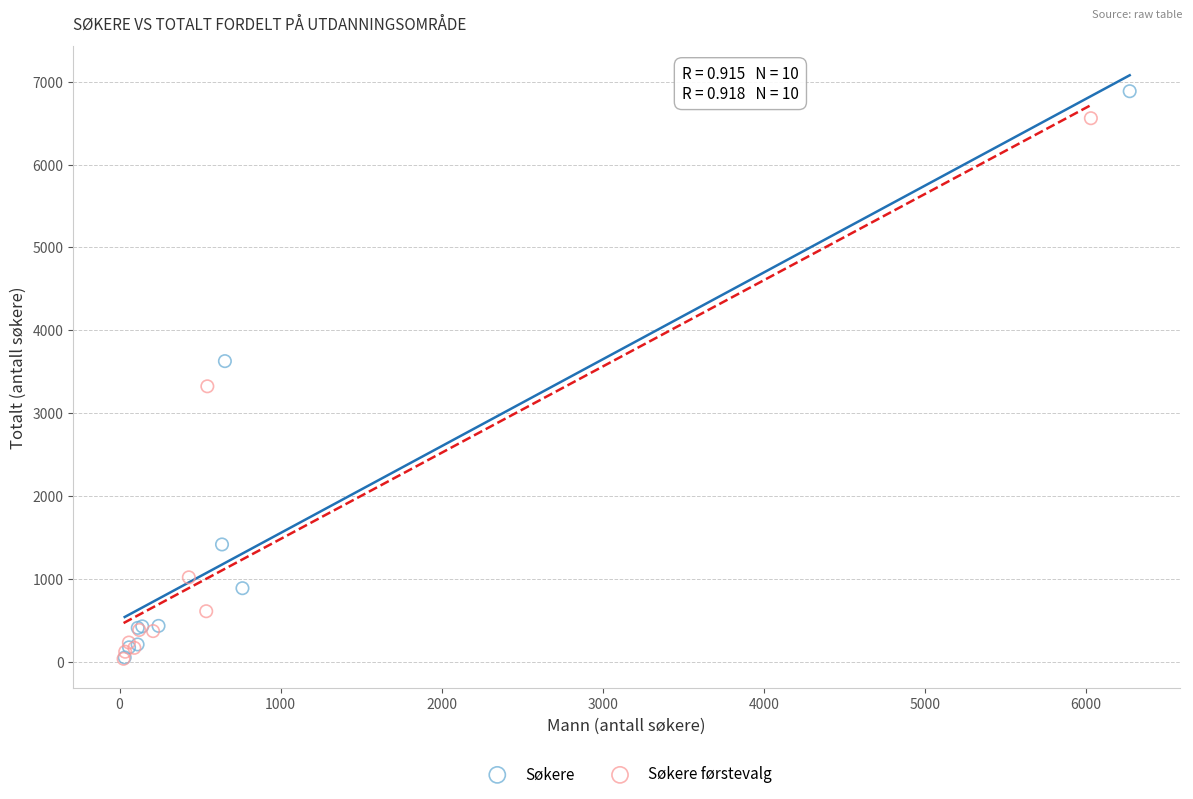

Which series has the widest spread of Y values?

Søkere